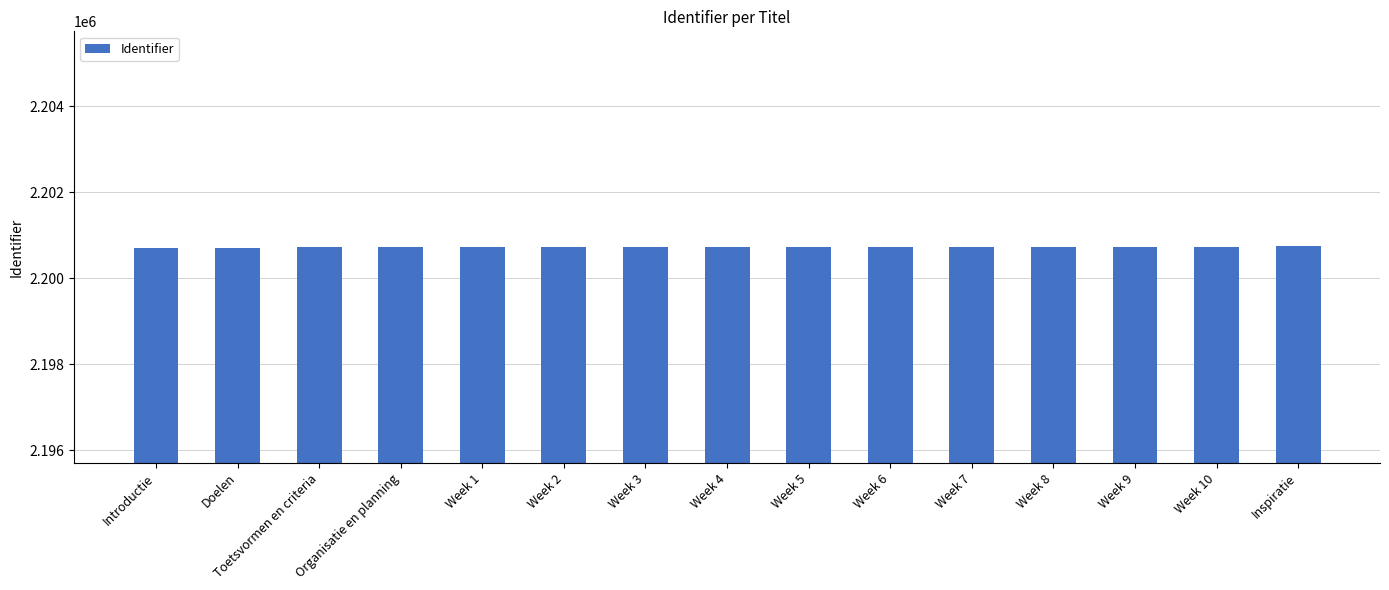

Approximately how many times larger is the value at Week 6 compared to Week 8?

1.0